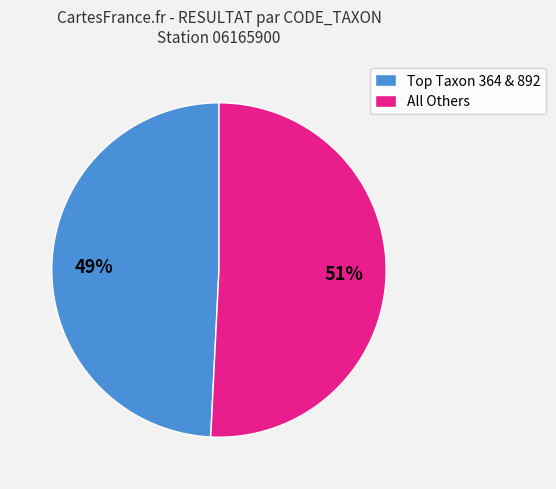

Count the number of slices in the pie.

2